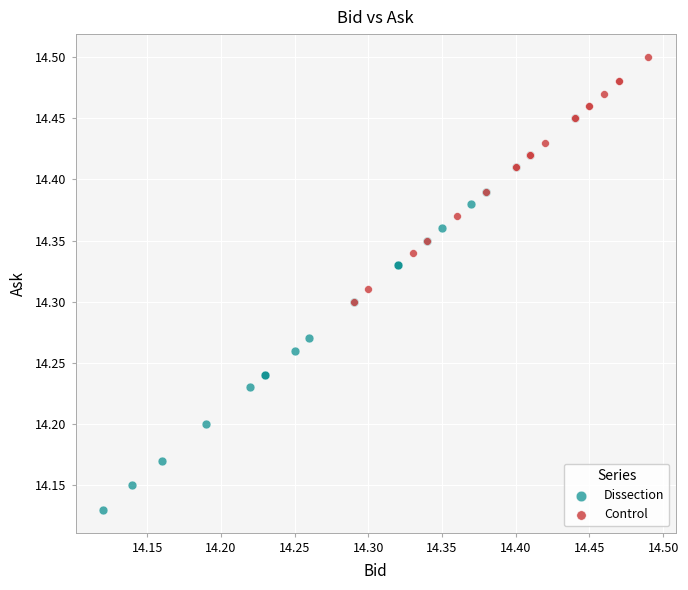

What are all the series names shown in the legend?

Dissection, Control